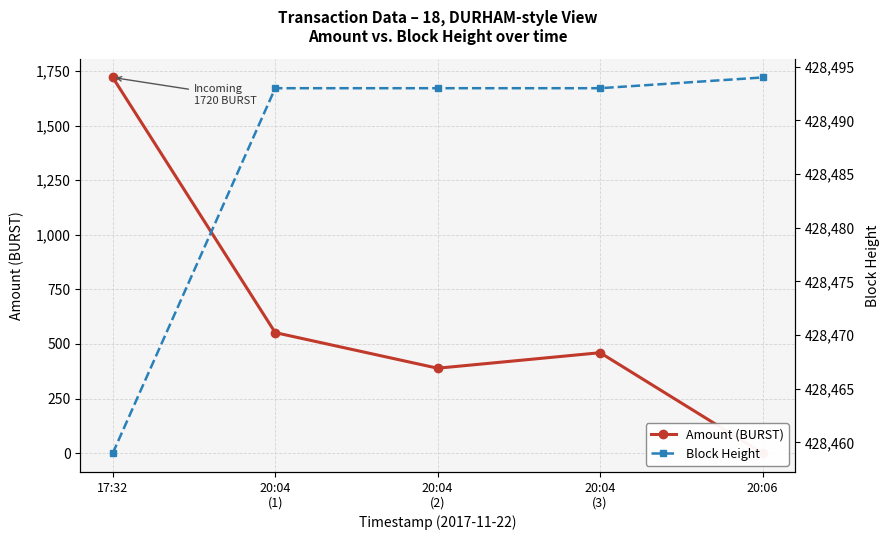

Which series has the largest total across all categories?

Block Height